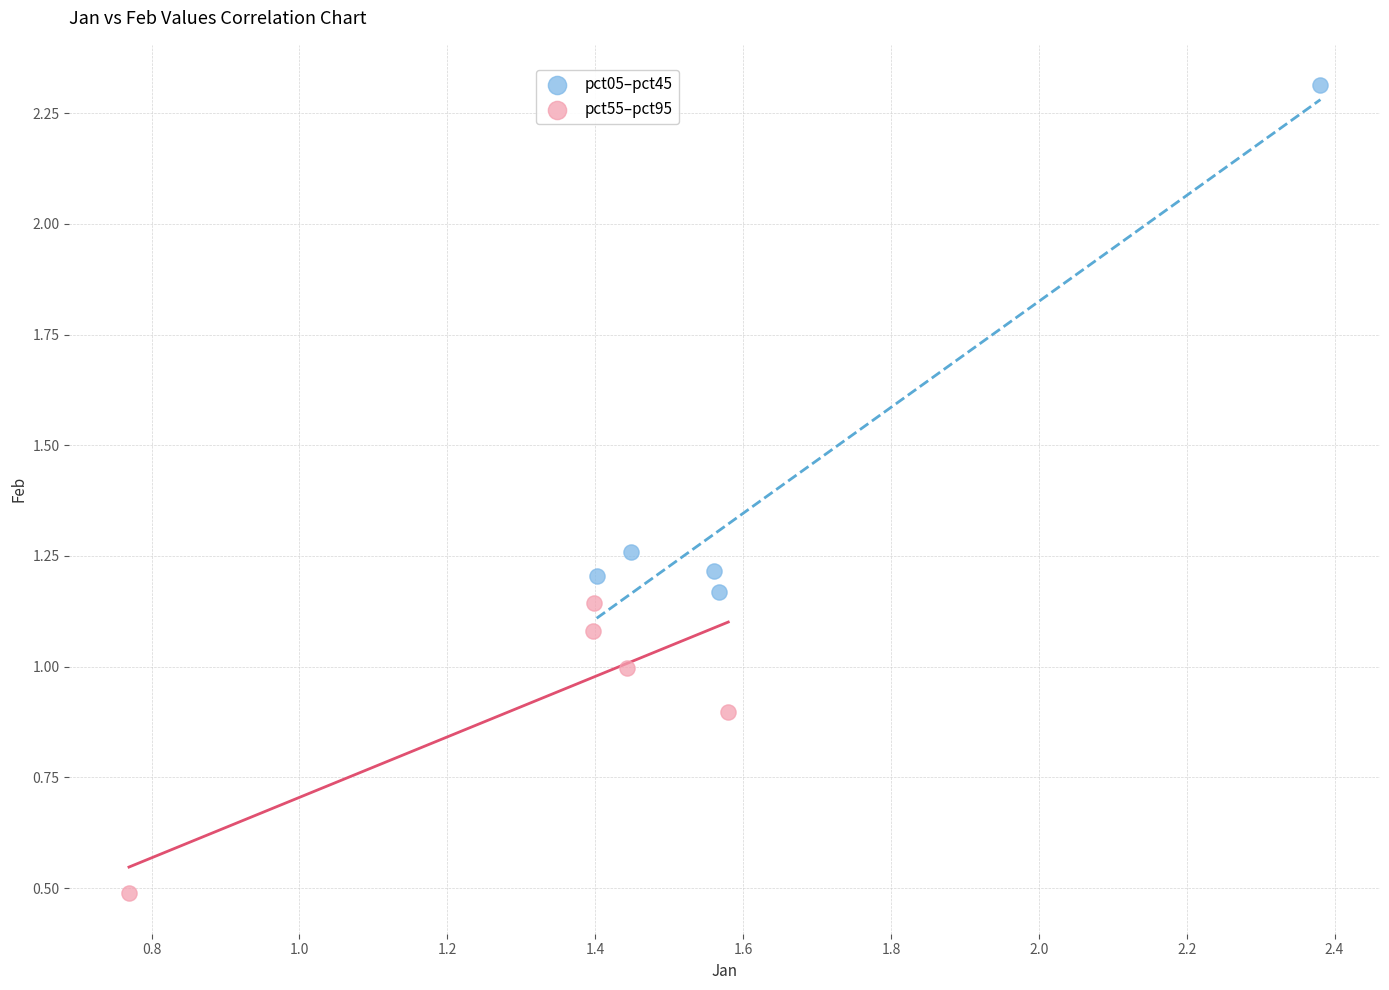

What are all the series names shown in the legend?

pct05–pct45, pct55–pct95